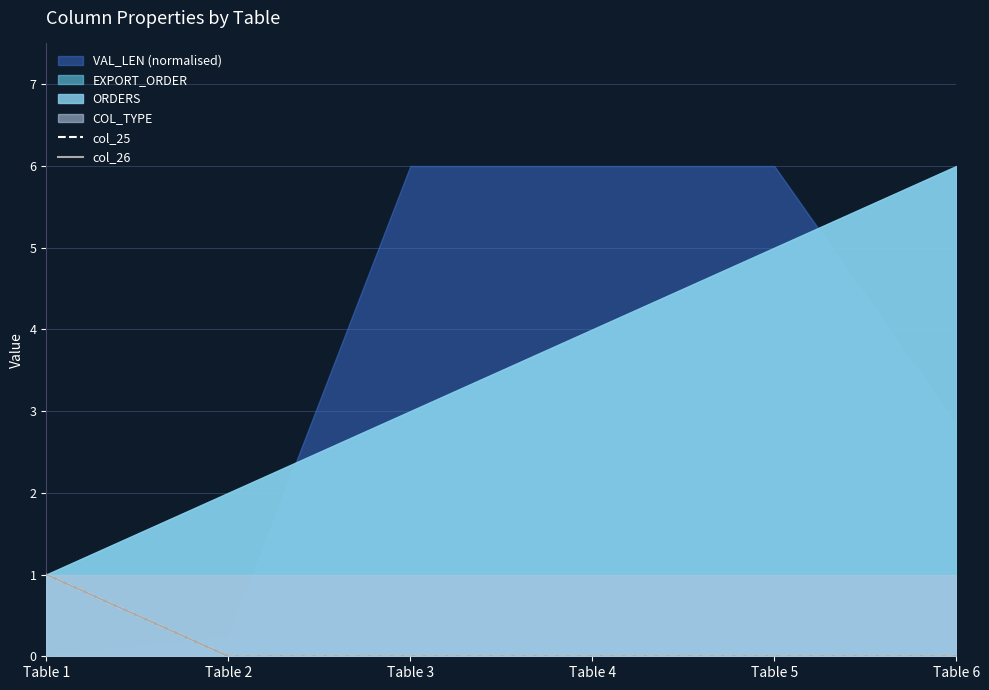

True or false: col_25 and col_26 intersect in this chart.

False